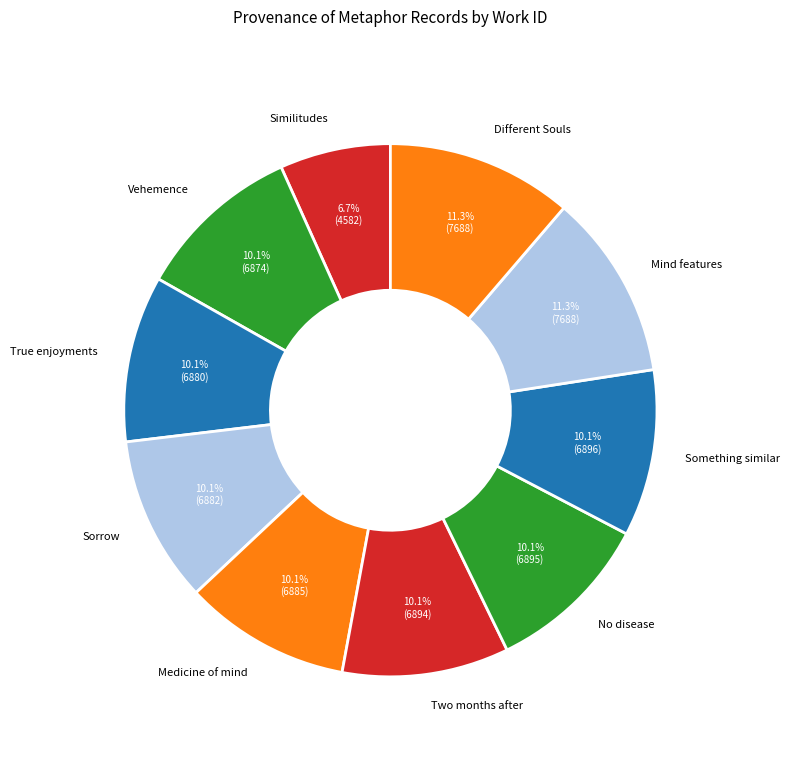

To the nearest percent, what is the difference between the Similitudes and Two months after slice percentages?

3%